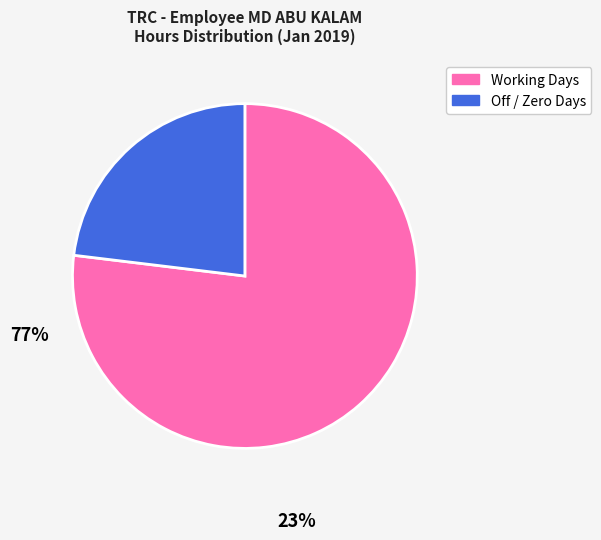

Do Working Days and Off / Zero Days together represent more than half of the pie?

Yes